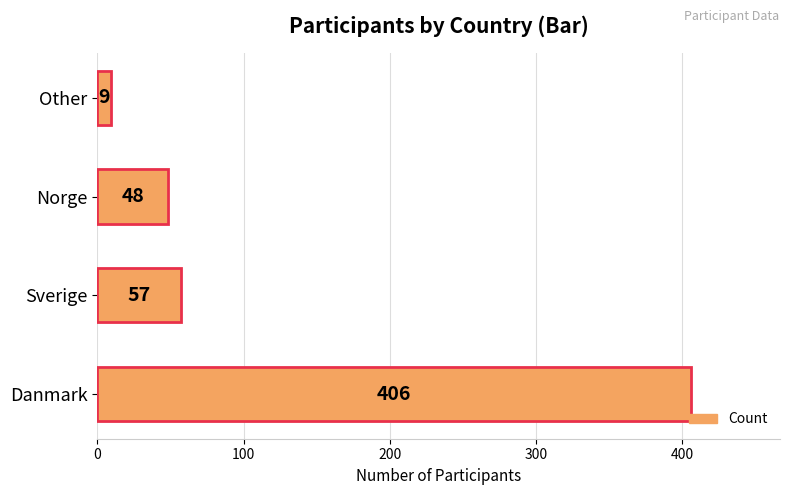

How many data points are above 57?

1